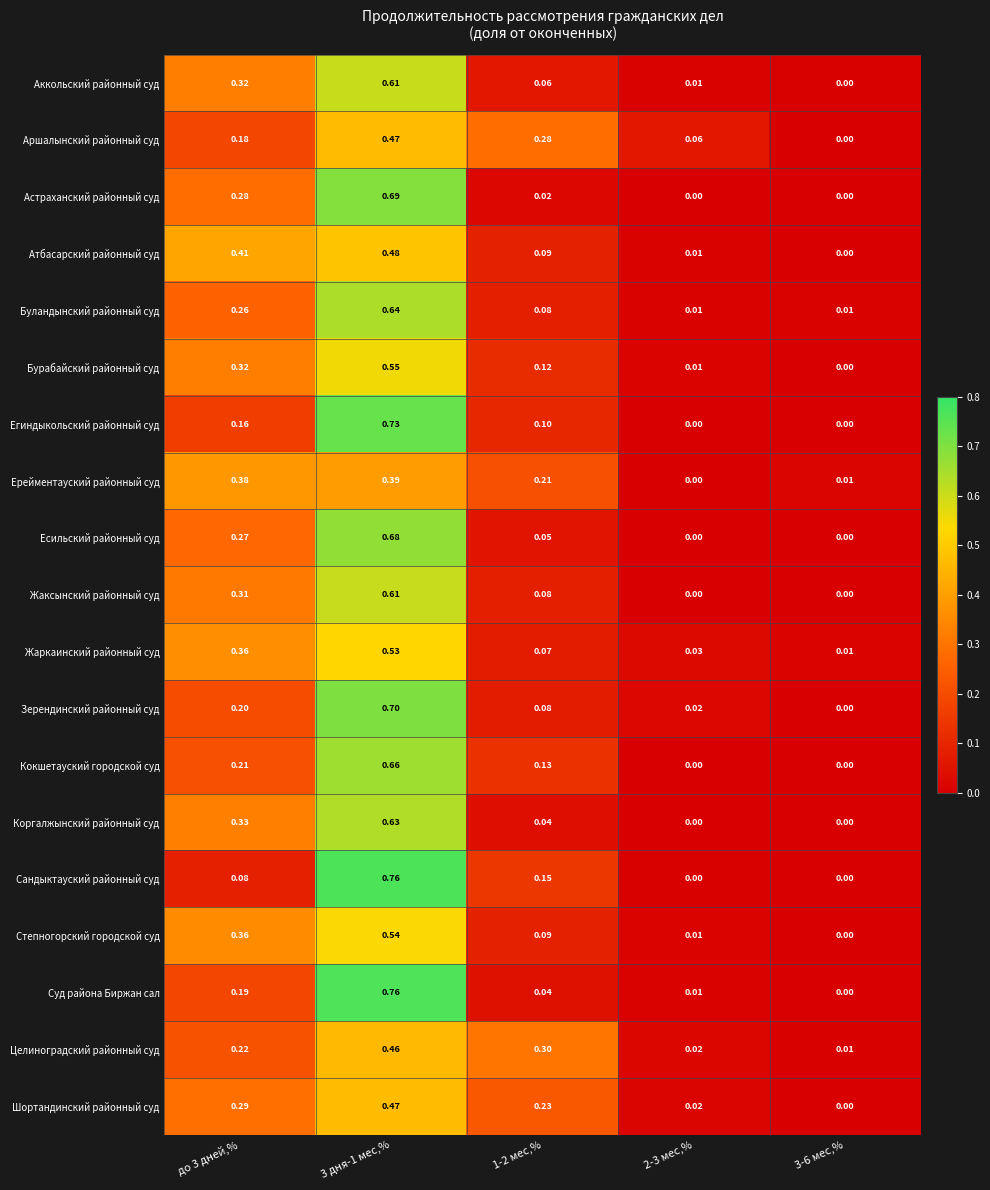

How many distinct data groups are displayed?

19